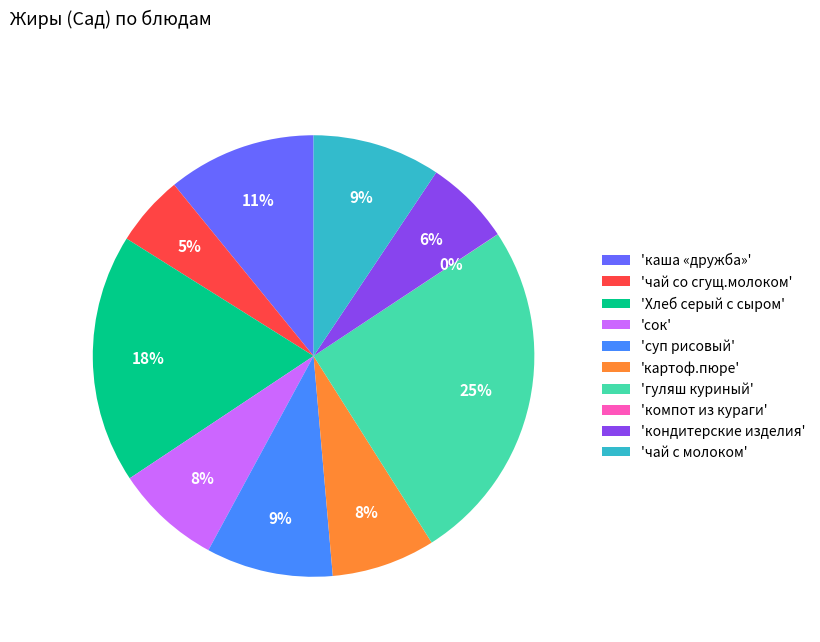

Is there a majority slice in this chart?

No